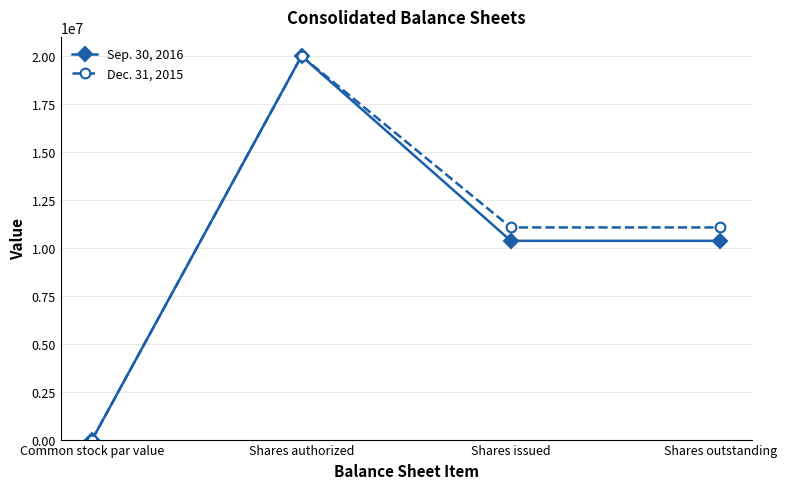

Rank the series by their average value, from highest to lowest.

Dec. 31, 2015, Sep. 30, 2016